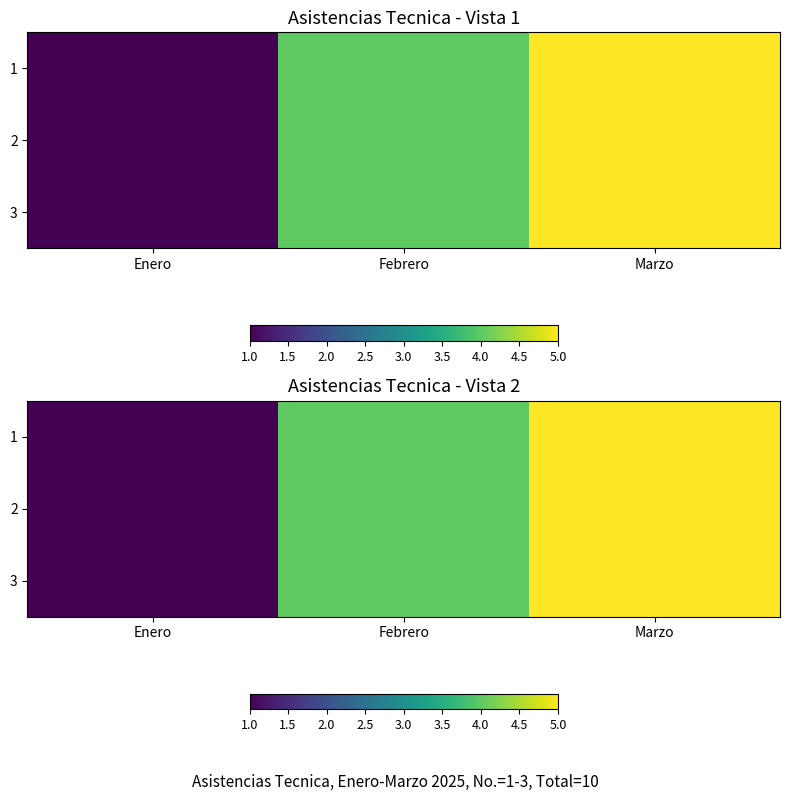

At which category does the chart reach its minimum across all series?

Enero